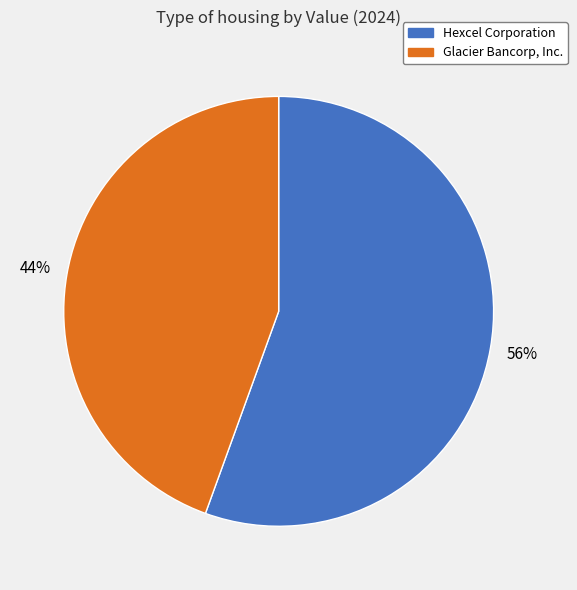

Count the number of slices in the pie.

2